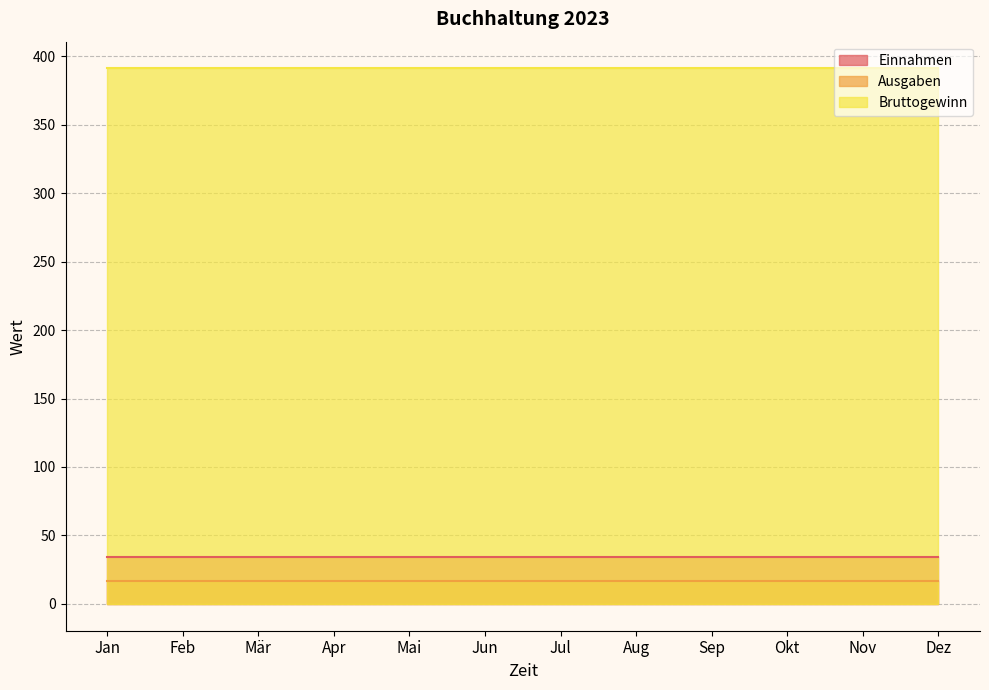

Does the chart have visible grid lines?

Yes